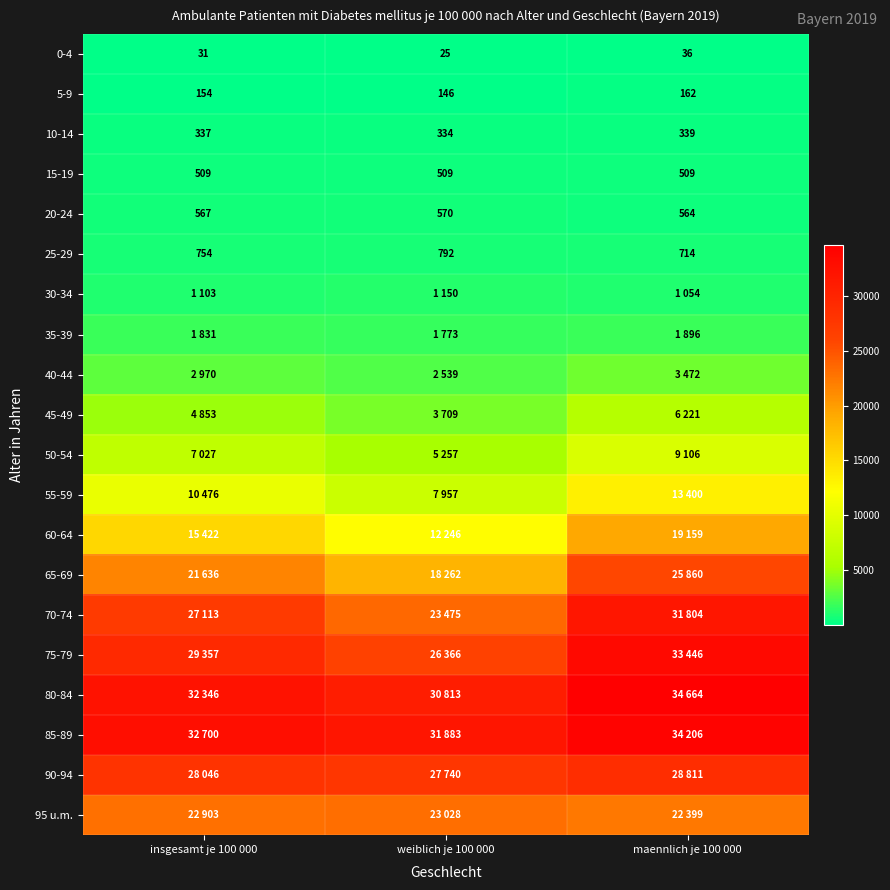

What is the difference between the highest and lowest values at insgesamt je 100 000?

32669